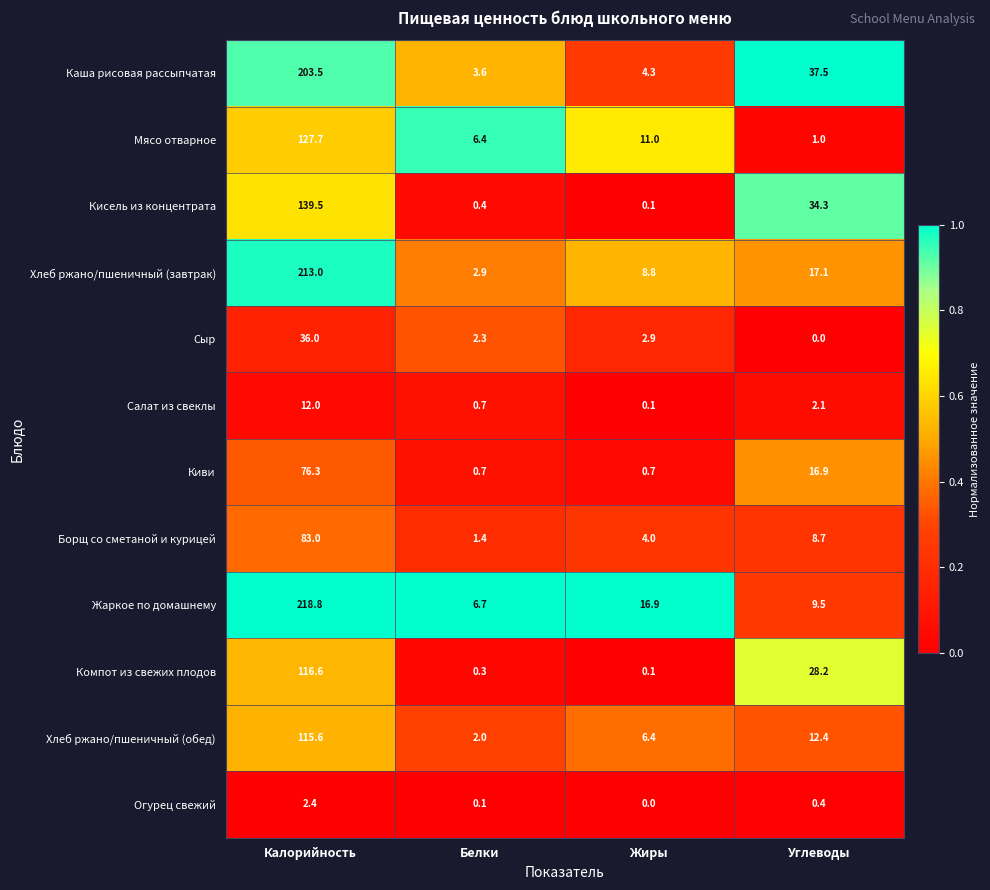

What is the difference between the maximum and minimum values in the Каша рисовая рассыпчатая series?

199.9